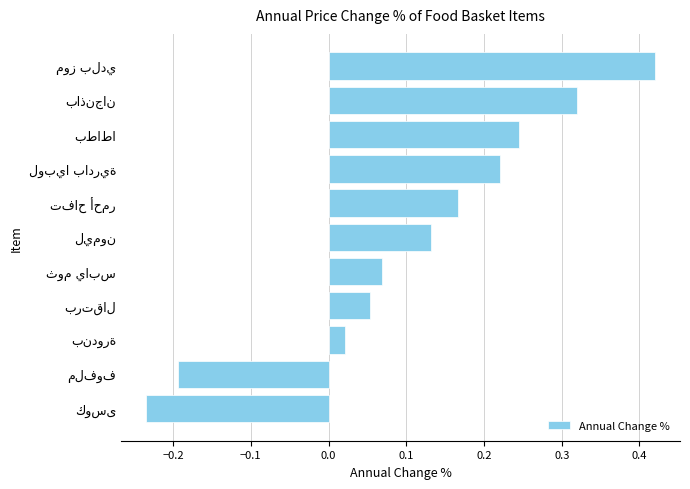

What is the difference between the maximum and minimum values?

0.7